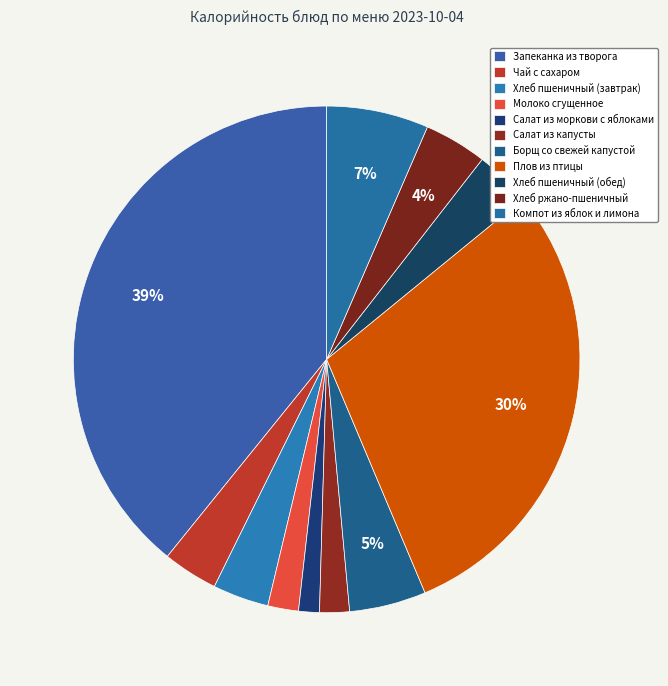

Which slice is the largest?

Запеканка из творога